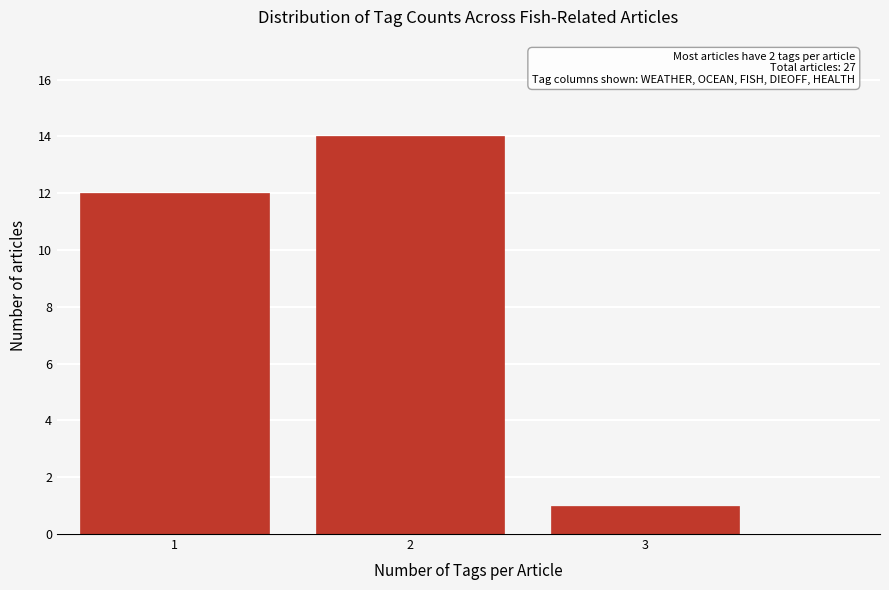

Reading left to right, list all the values displayed in this chart.

1=12	2=14	3=1